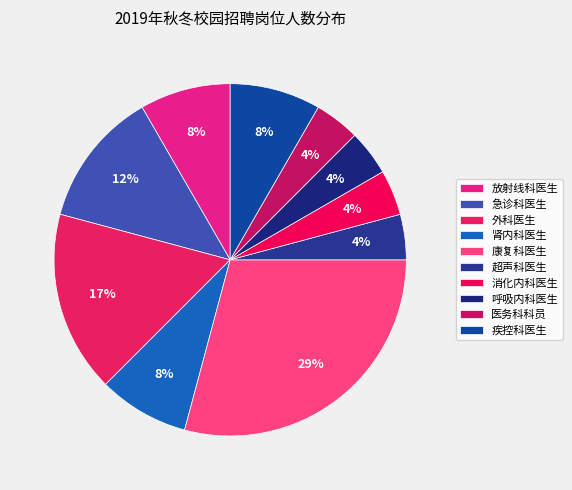

To the nearest percent, what portion does 急诊科医生 represent?

12%